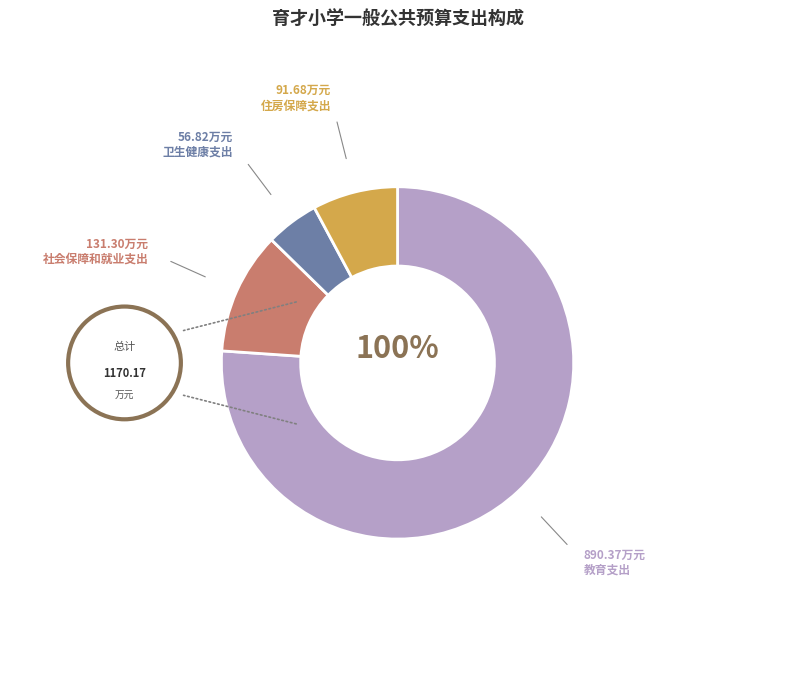

What is the ratio of the value at 教育支出 to the value at 社会保障和就业支出?

6.8